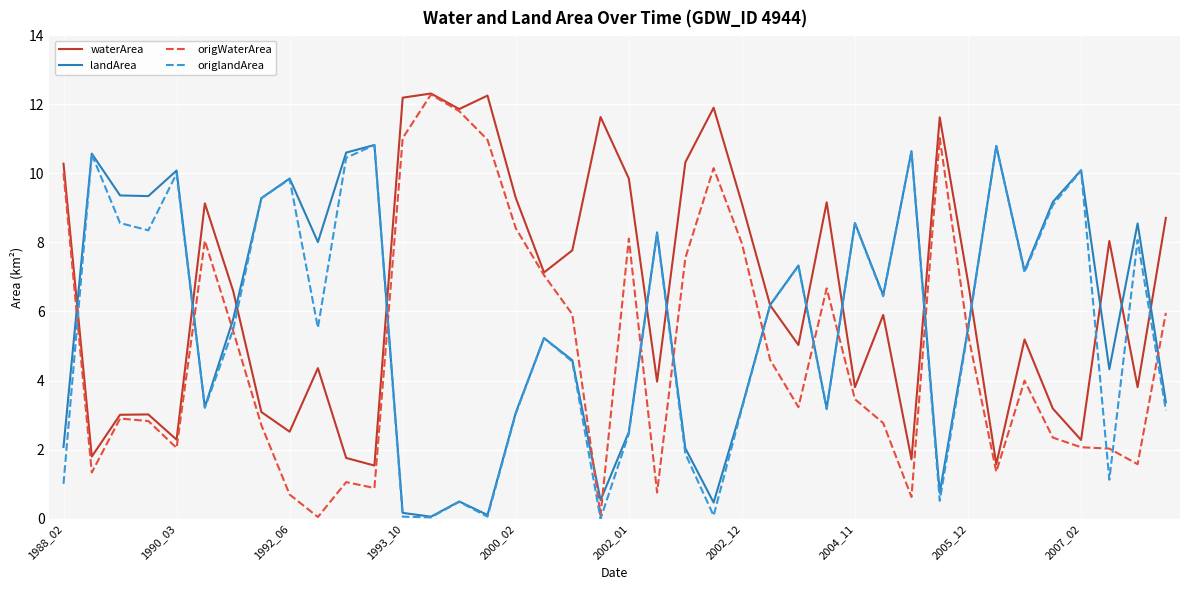

Which series has the largest total across all categories?

waterArea